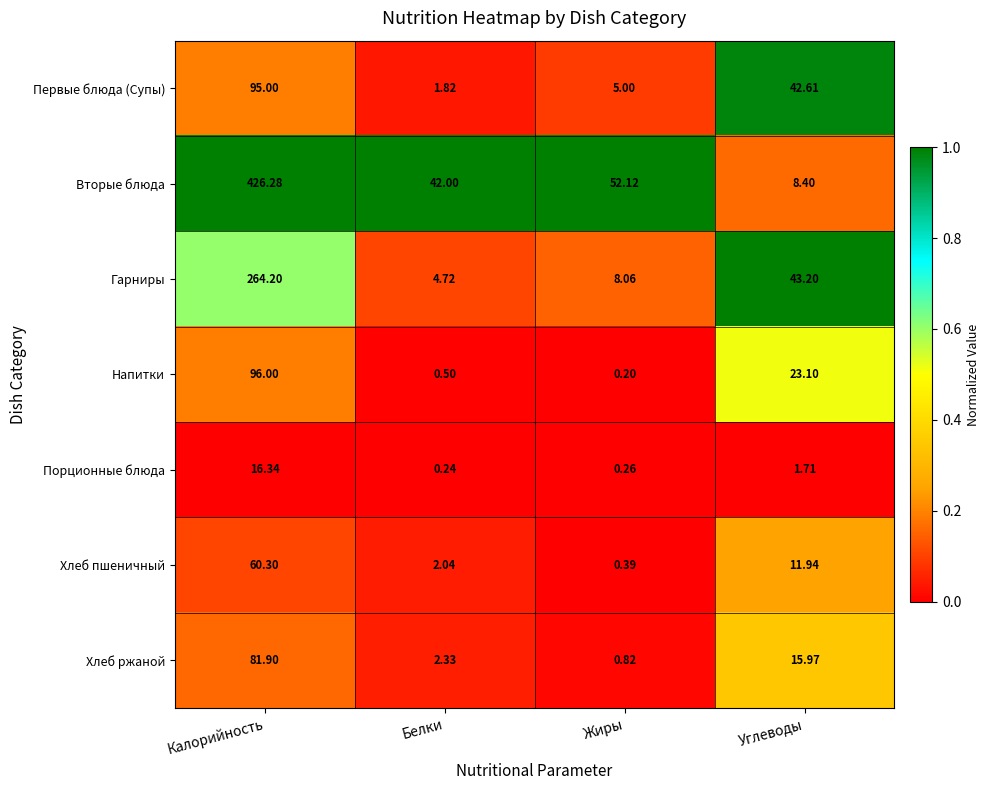

At which label does Гарниры reach its minimum?

Белки